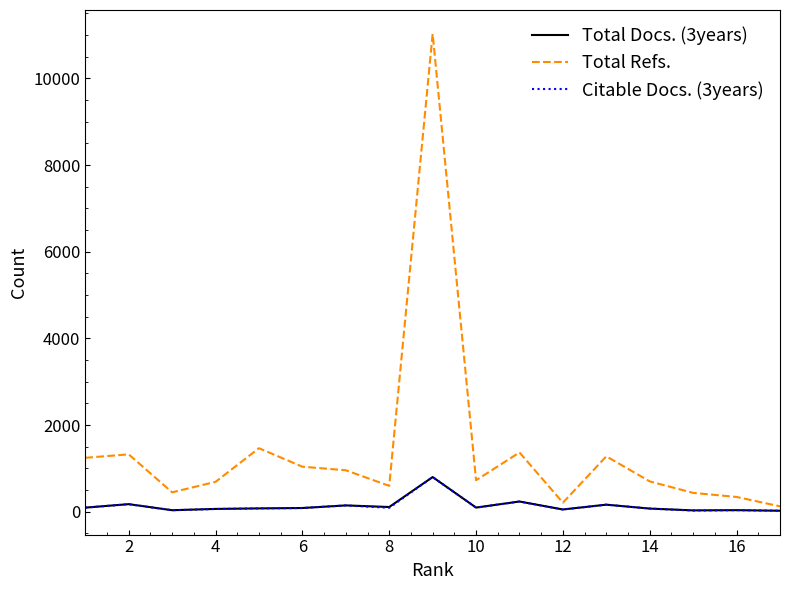

What is the highest value of the Total Refs. series?

11030